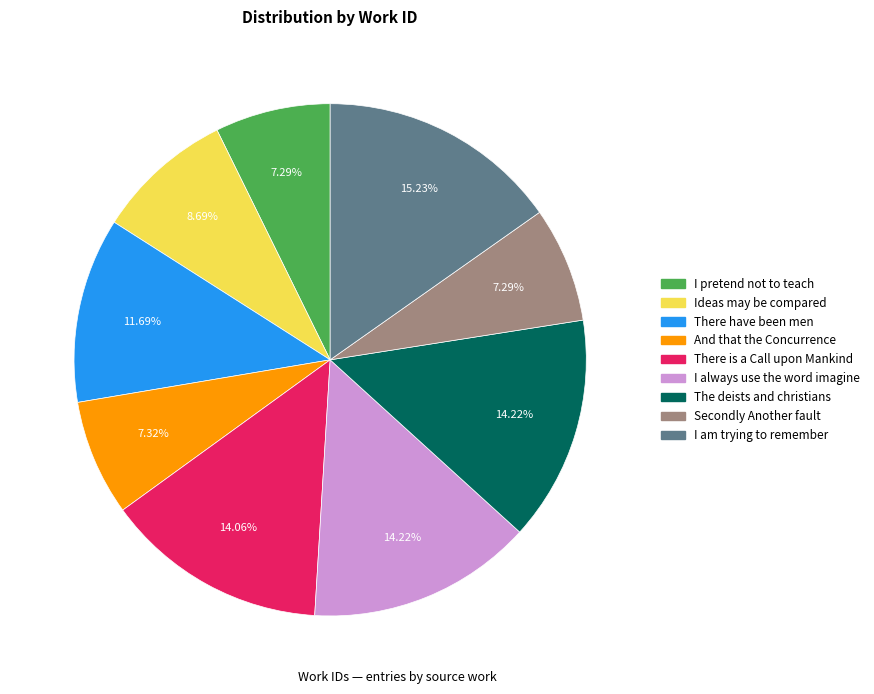

Combined, do I always use the word imagine and I pretend not to teach account for over 50%?

No